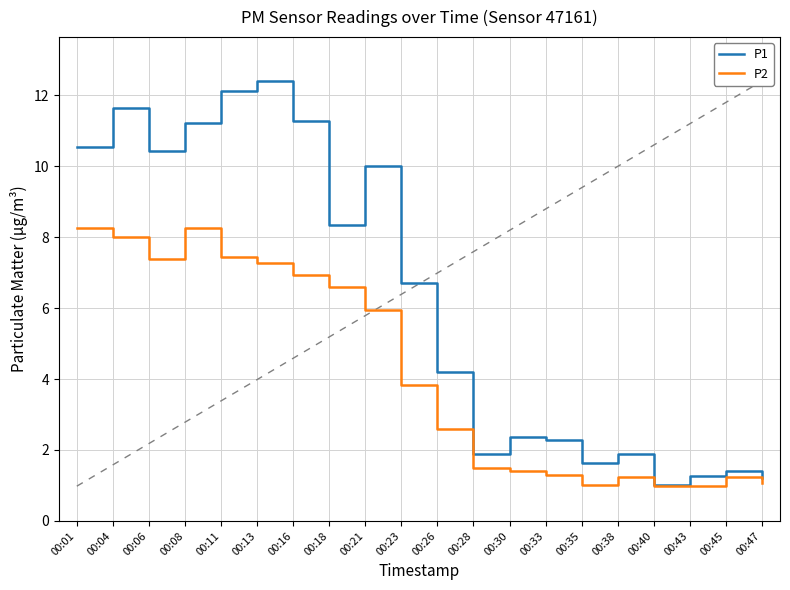

Which series has the widest spread of values?

P1